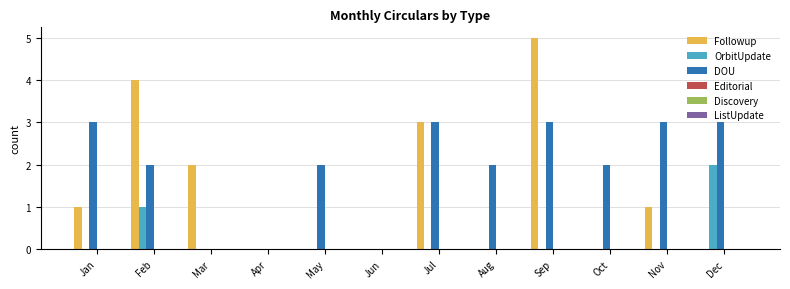

Count the number of data series in this chart.

3